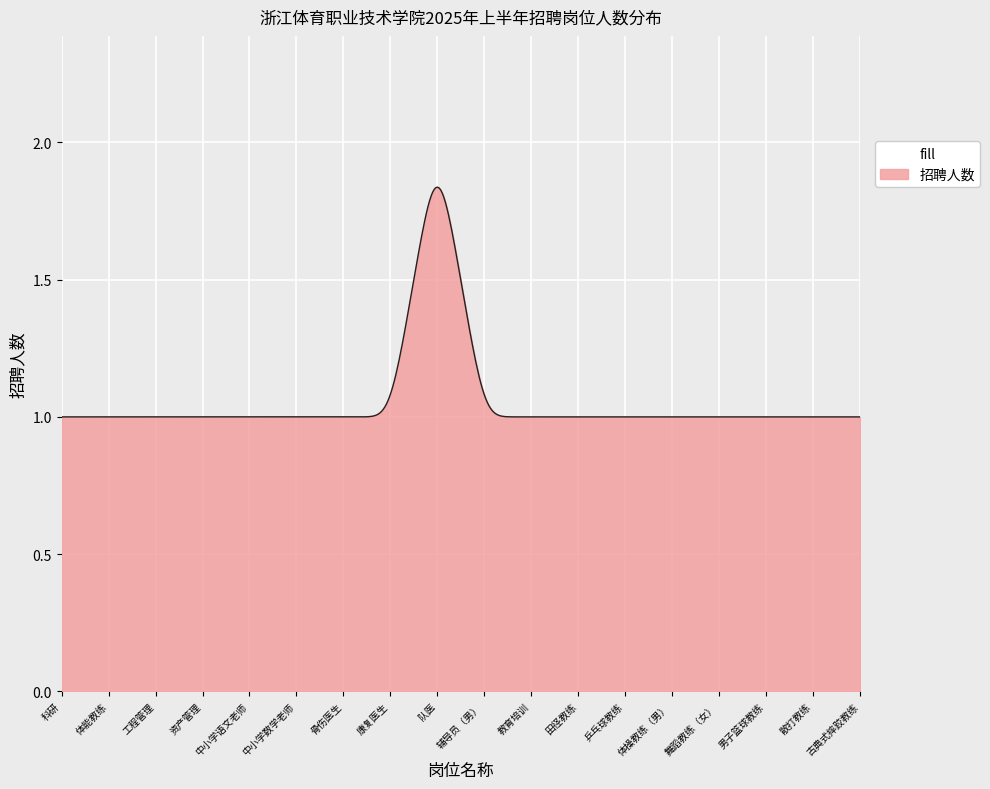

What is the difference between the maximum and minimum values?

0.8